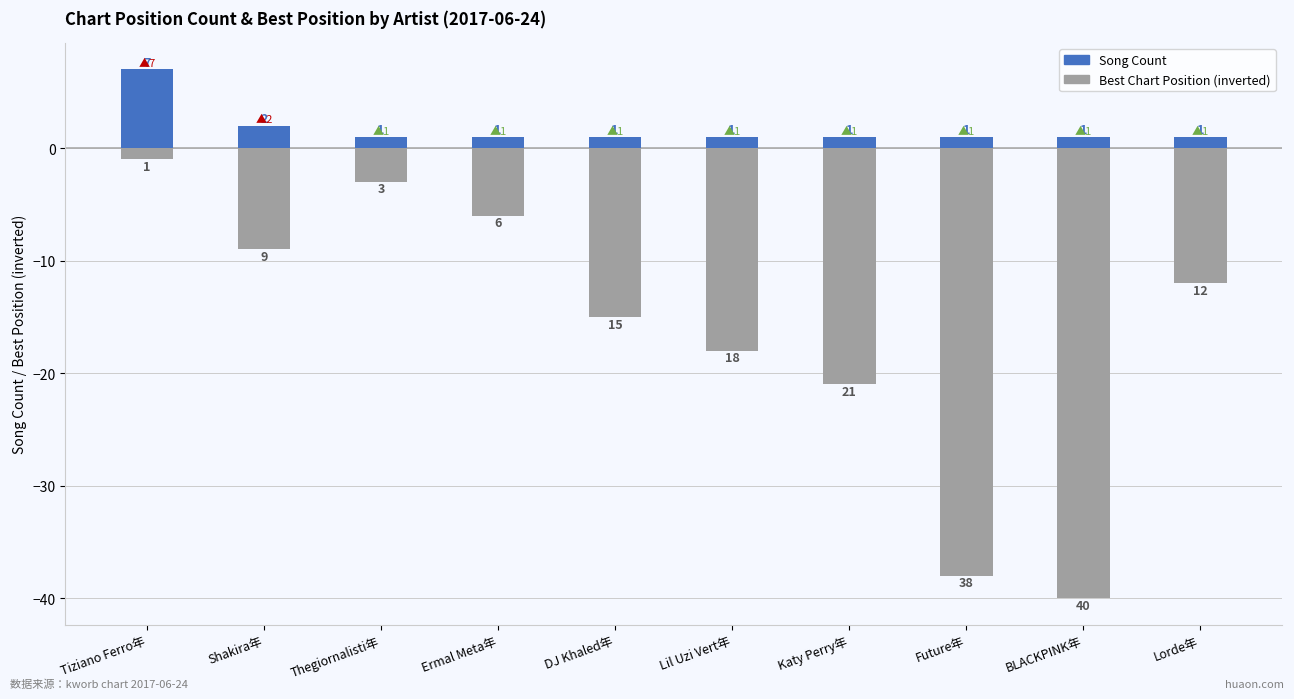

Rank the series by their average value, from highest to lowest.

Song Count, Best Chart Position (inverted)